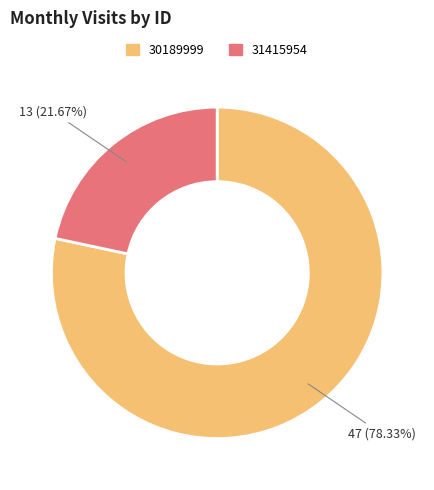

How many slices are in this pie chart?

2